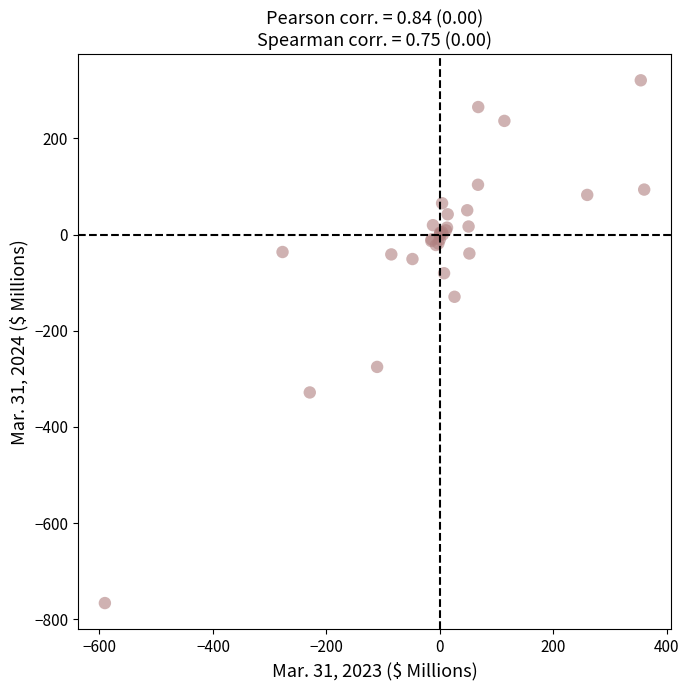

What Y value in the scatter plot is closest to -222?

-275.1